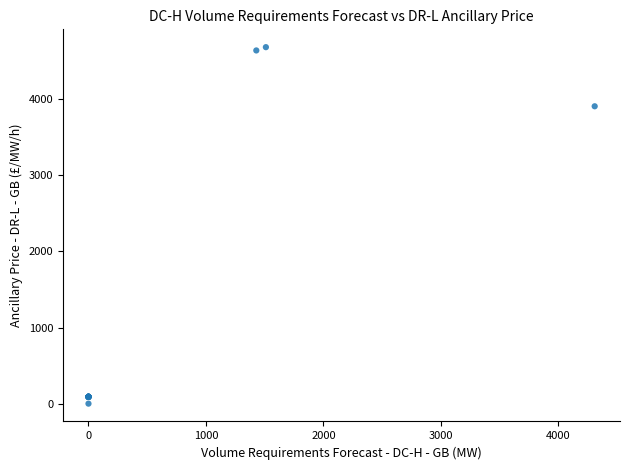

What Y value in the scatter plot is closest to 2341?

3898.8